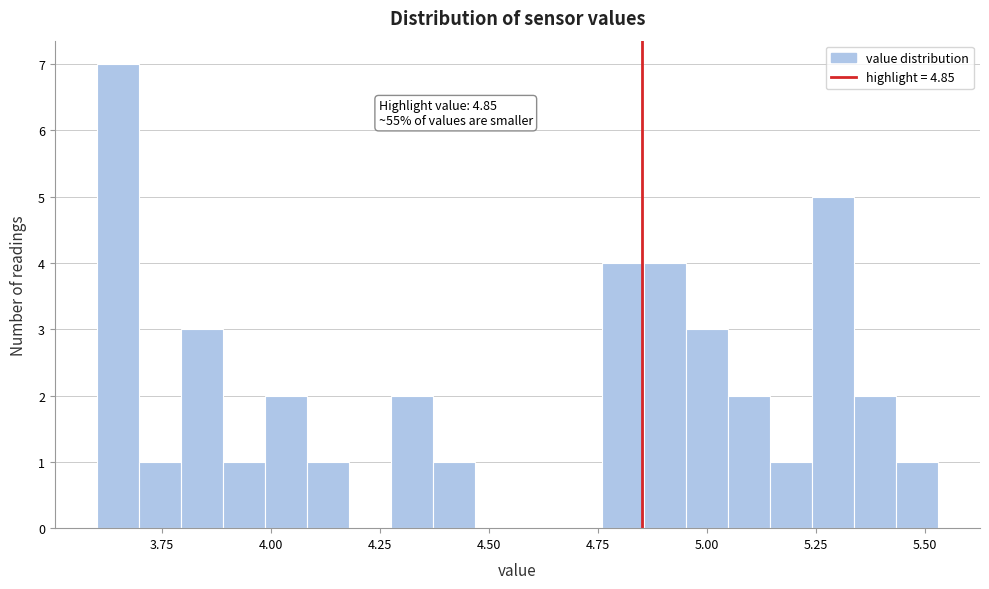

Around what value on the x-axis is the tallest bar? Give the approximate position of its centre, as read against the axis.

3.65